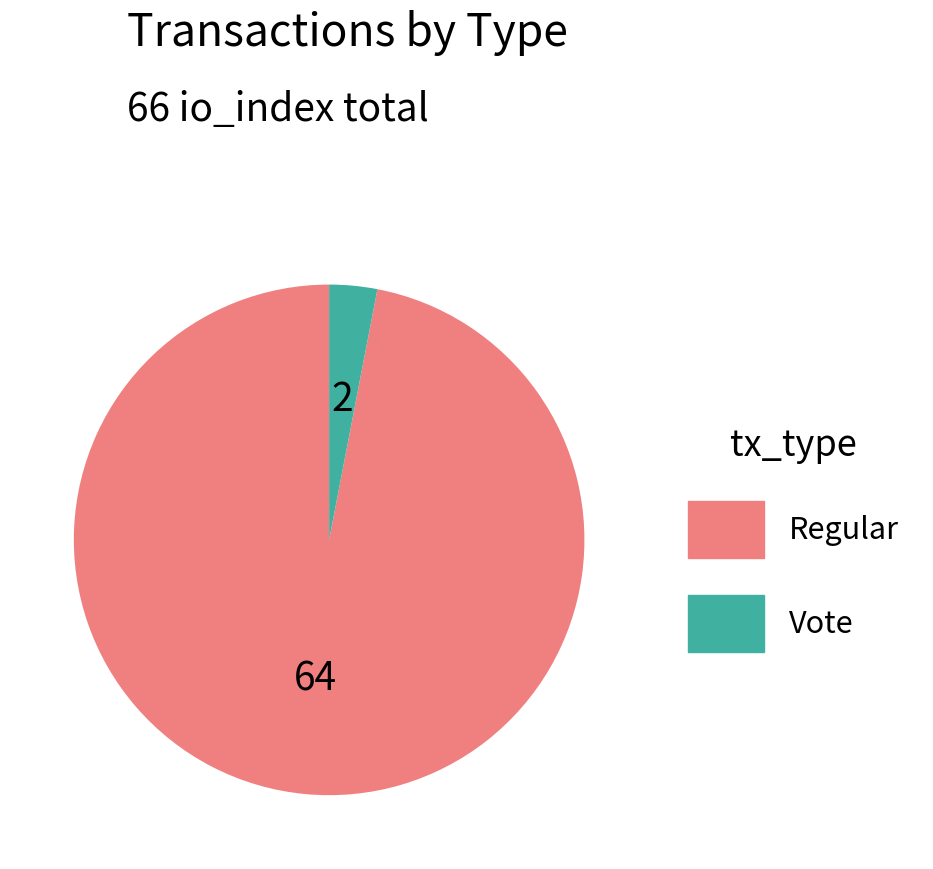

Between Vote and Regular, which is larger?

Regular